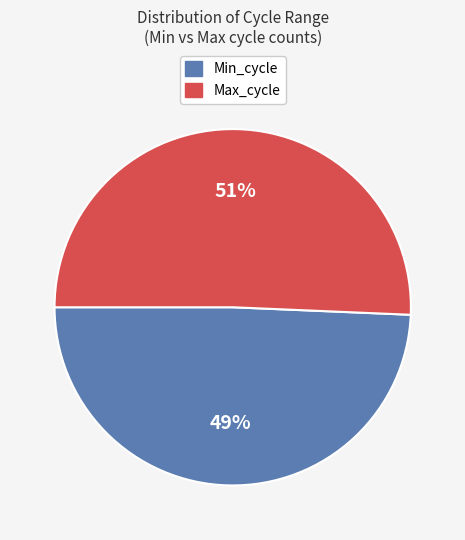

Is there any slice that represents more than half of the pie?

Yes